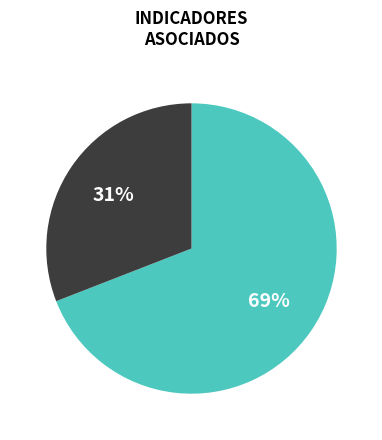

To the nearest percent, what is the difference between the largest and smallest slice percentages?

38%